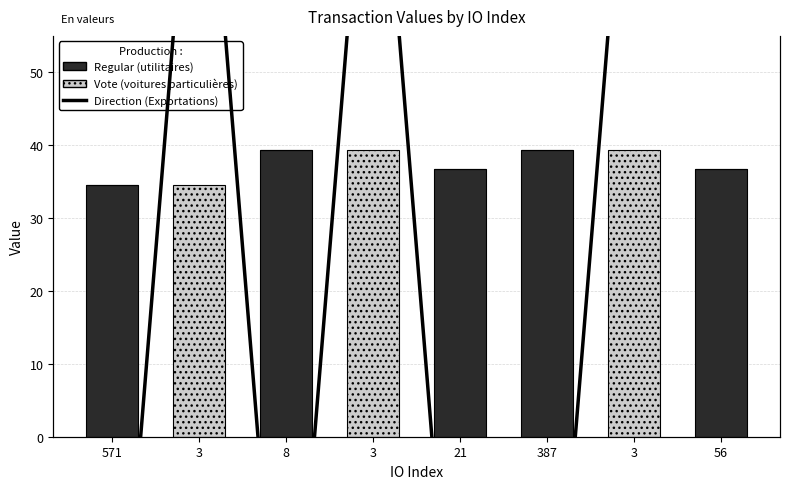

Reading left to right, extract all data points from this chart.

Regular (utilitaires): 571=34.5	3=0.0	8=39.4	3=0.0	21=36.7	387=39.4	3=0.0	56=36.7
Vote (voitures particulières): 571=0.0	3=34.5	8=0.0	3=39.4	21=0.0	387=0.0	3=39.4	56=0.0
Direction (Exportations): 571=17.0	3=57.0	8=17.0	3=57.0	21=17.0	387=17.0	3=57.0	56=57.0